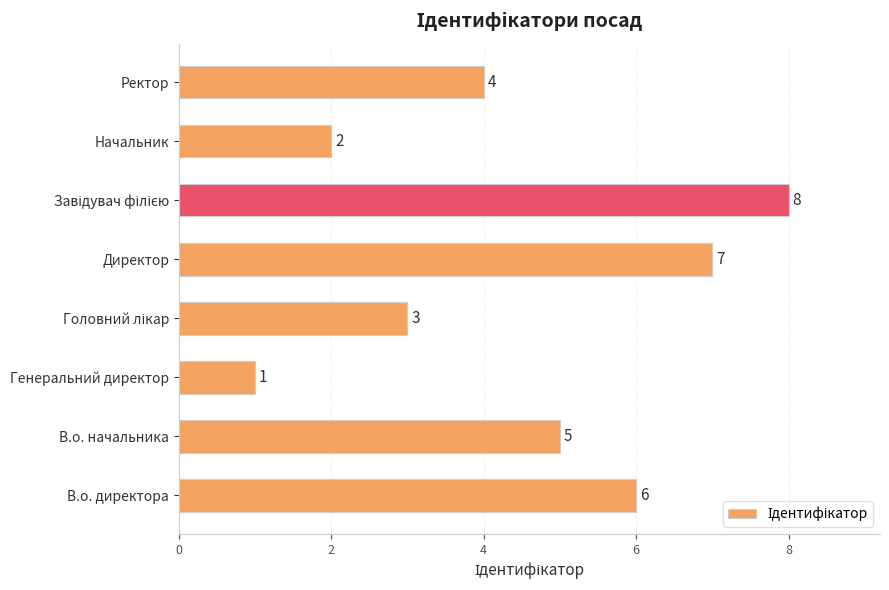

Reading bottom to top, what are all the values shown in this chart?

6	5	1	3	7	8	2	4